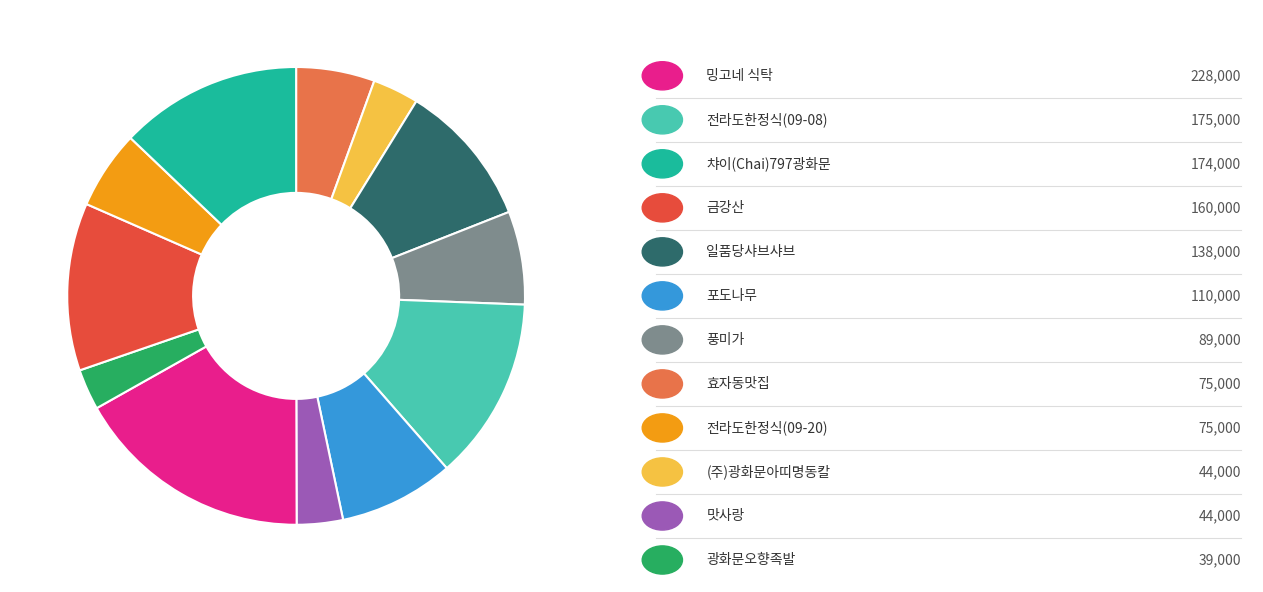

Is there any slice that represents more than half of the pie?

No